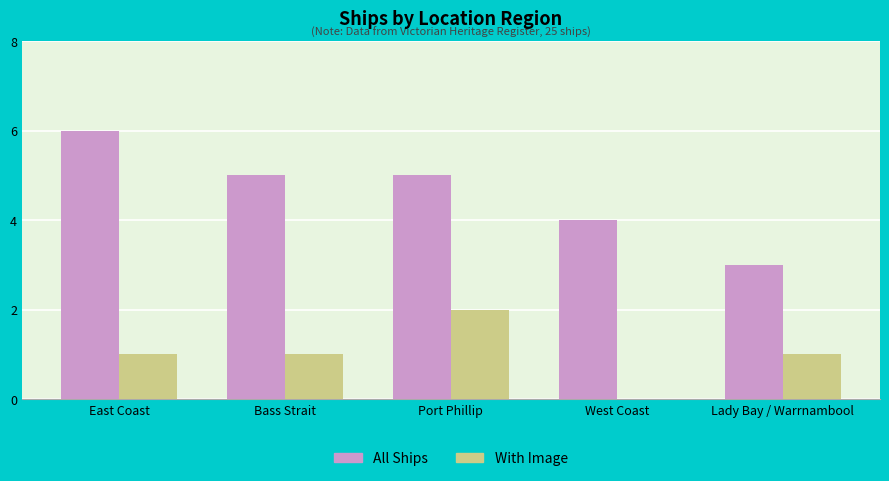

What is the total value across all series at Port Phillip?

7